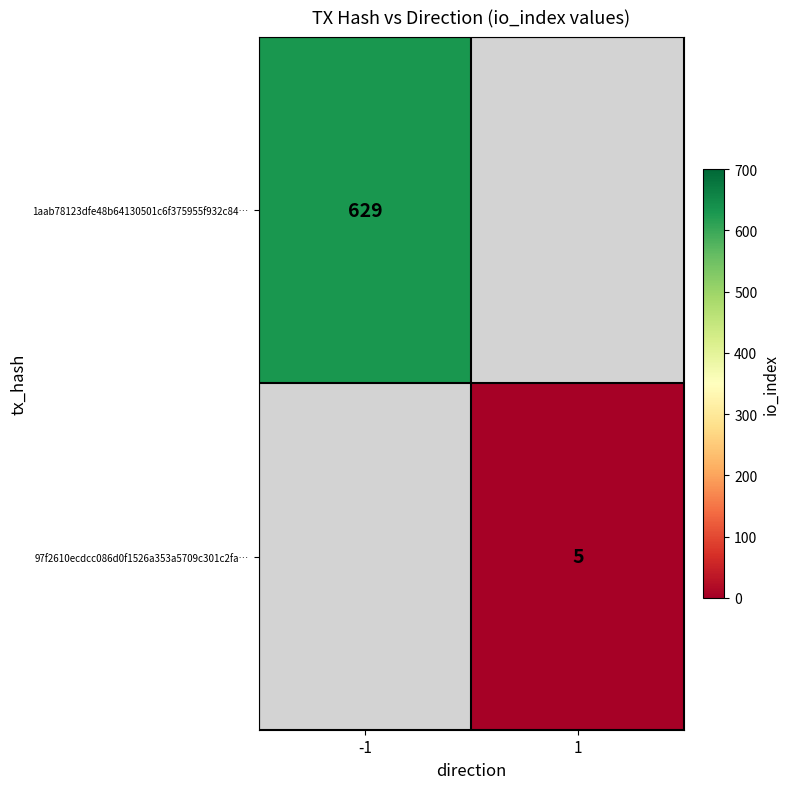

True or false: 1aab78123dfe48b64130501c6f375955f932c84… has a value of 629 at -1.

True